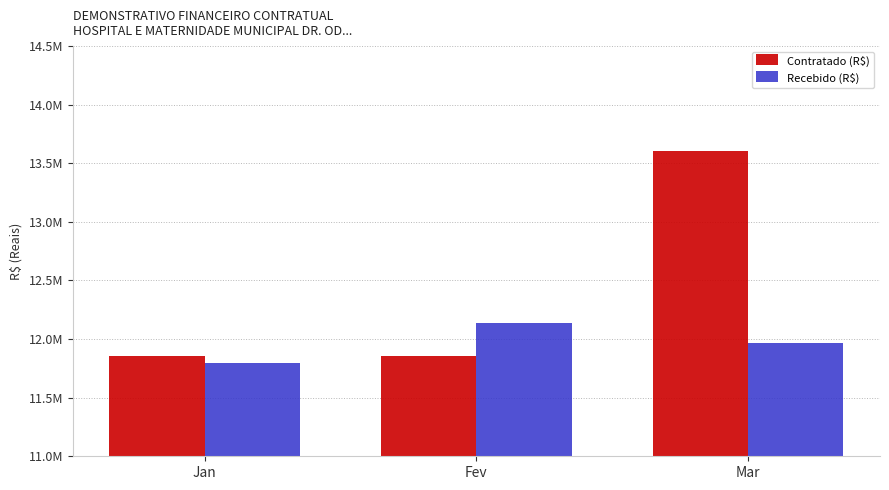

At which category does the chart reach its peak across all series?

Mar